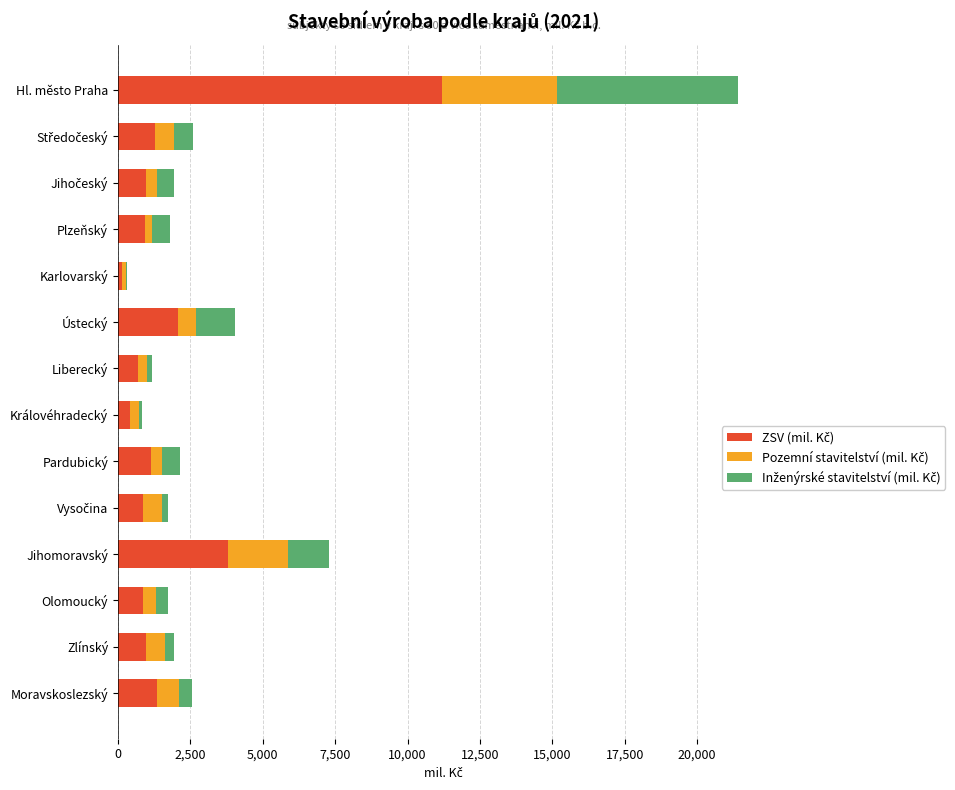

At which category is the sum across all series the highest?

Hl. město Praha